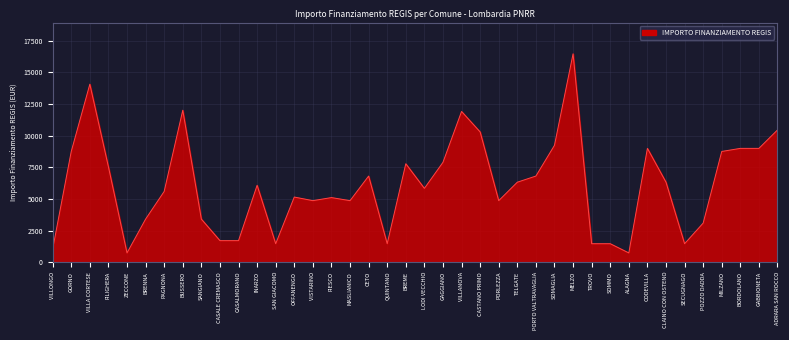

What is the difference between the maximum and minimum values?

15735